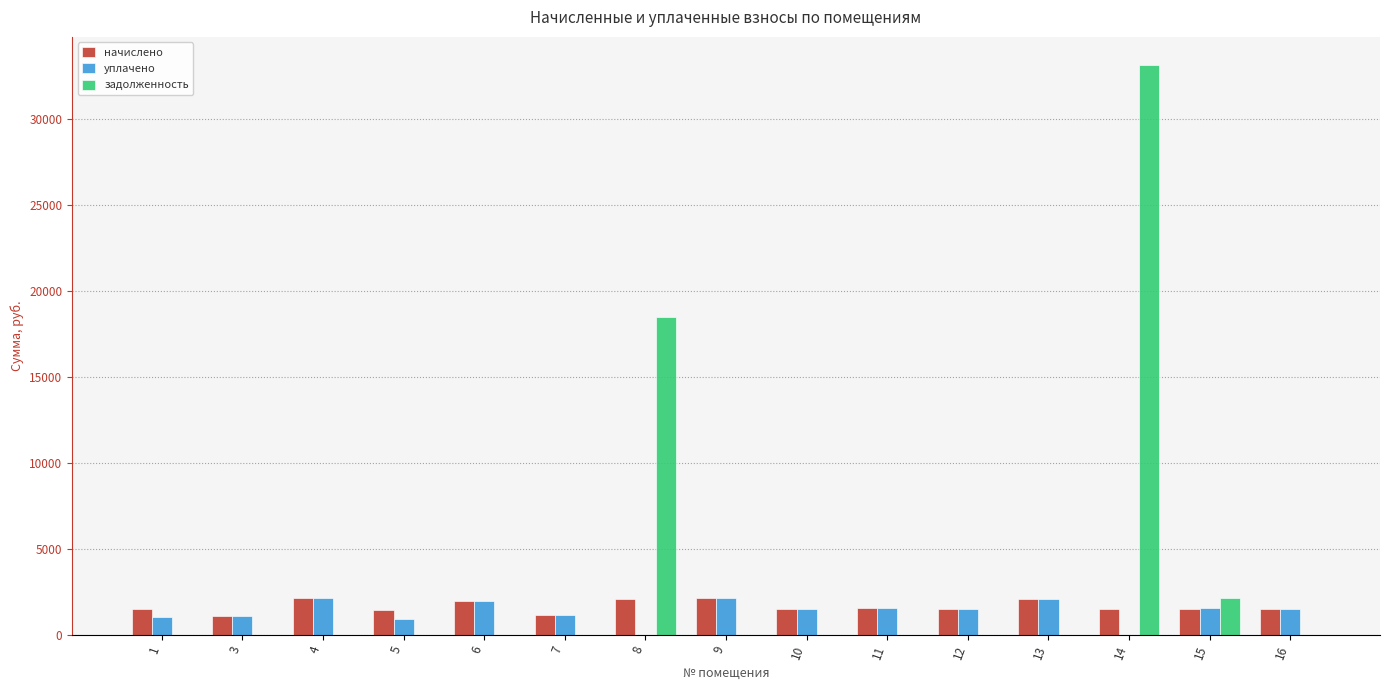

What are all the series names shown in the legend?

начислено, уплачено, задолженность